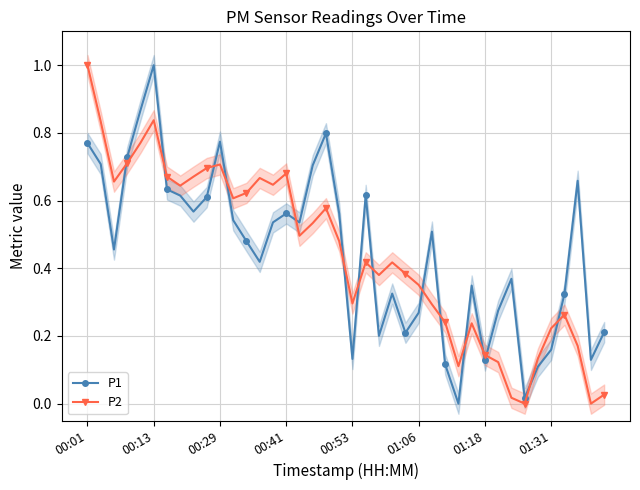

In P1, how many points are higher than both neighbors (excluding endpoints)?

10